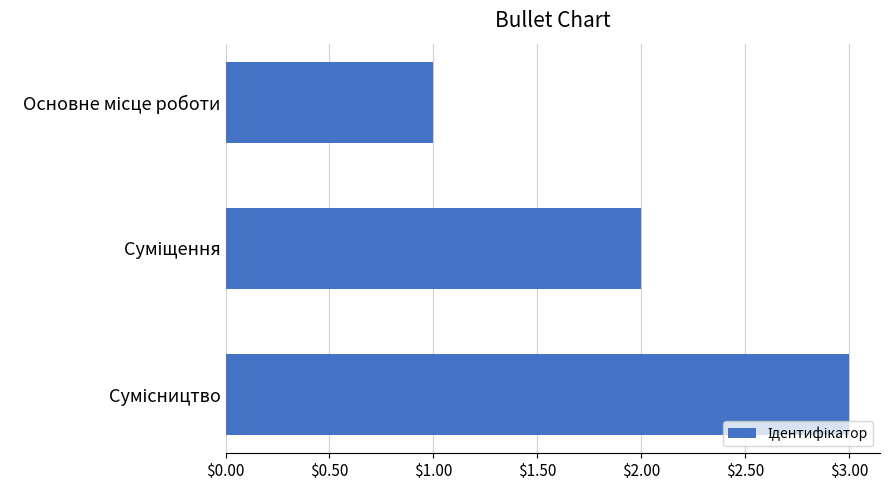

What is the greatest value displayed?

3